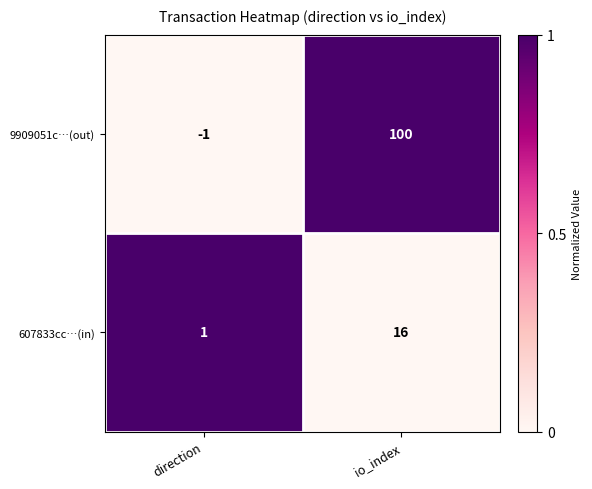

What is the spread (max minus min) of values at direction?

2